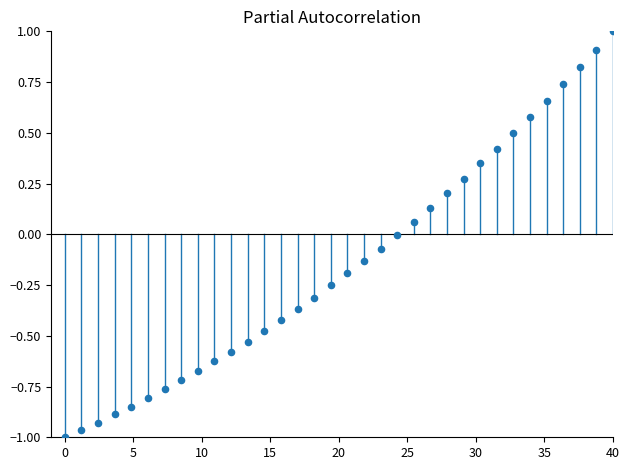

What is the range of Y values (max minus min)?

2.0